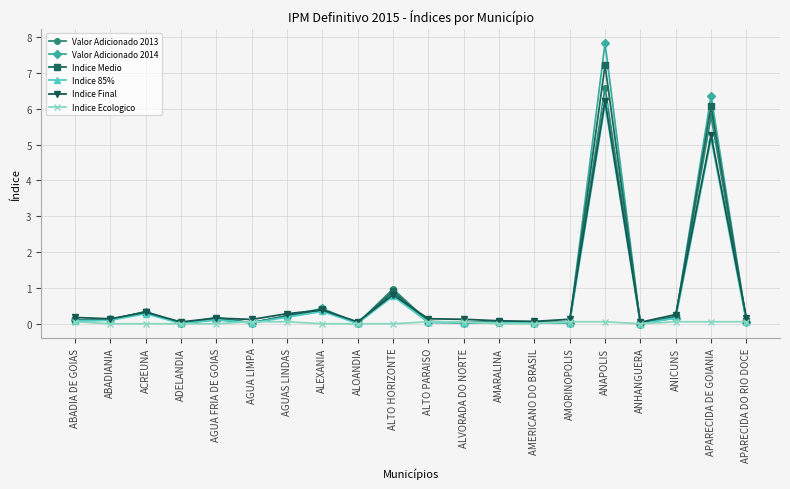

What is the spread (max minus min) of values at ACREUNA?

0.3